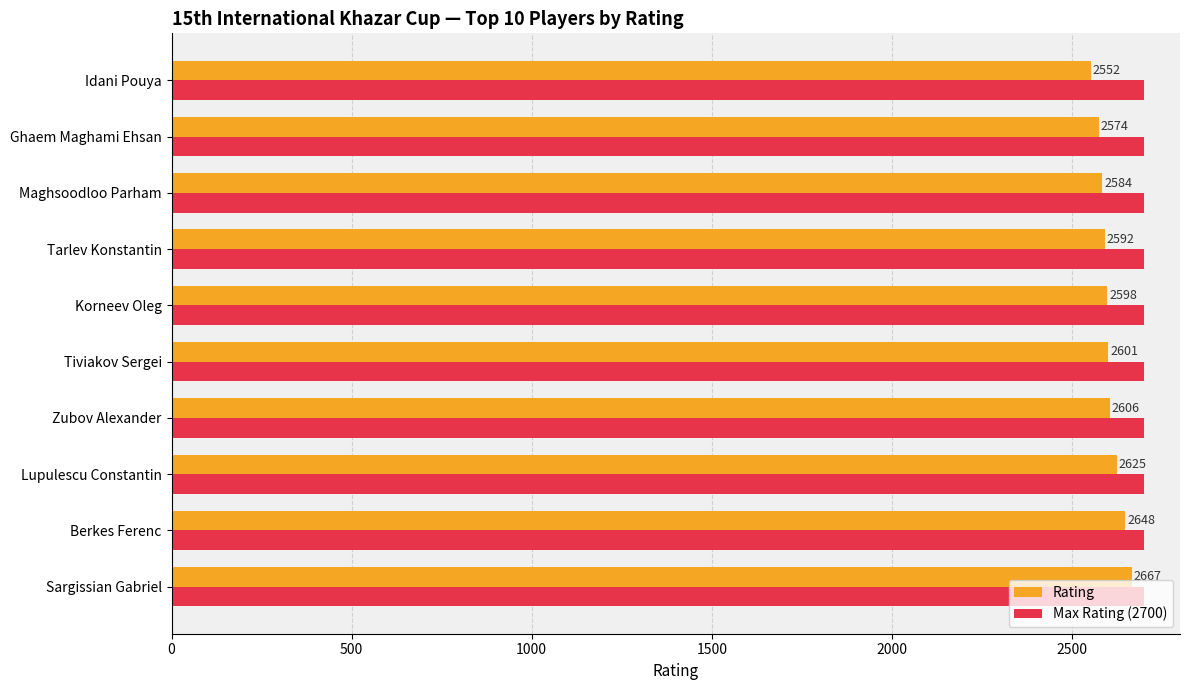

Rank the series at Zubov Alexander from highest to lowest value.

Max Rating (2700), Rating